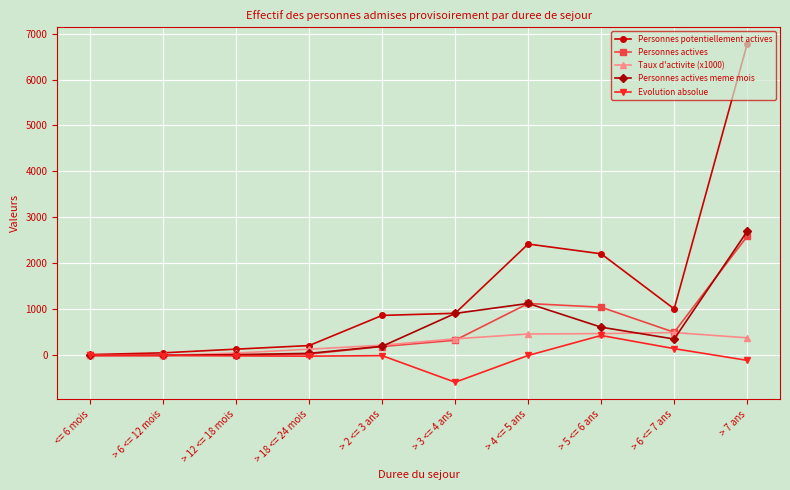

At which category does the chart reach its peak across all series?

> 7 ans